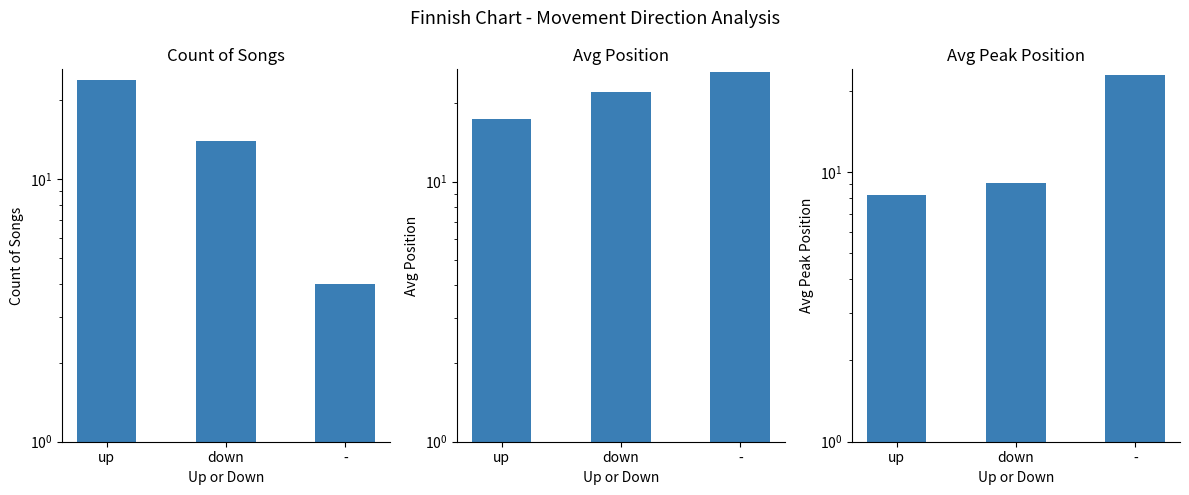

Reading left to right, list all the values displayed in this chart.

Count of Songs: 24.0	14.0	4.0
Avg Position: 17.4	22.1	26.5
Avg Peak Position: 8.2	9.1	22.8